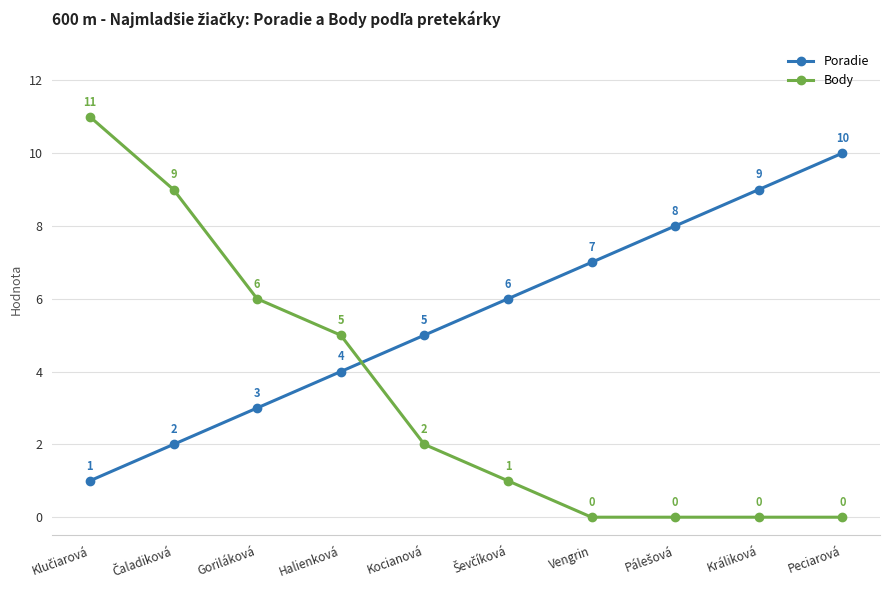

What is the spread (max minus min) of values at Kocianová?

3